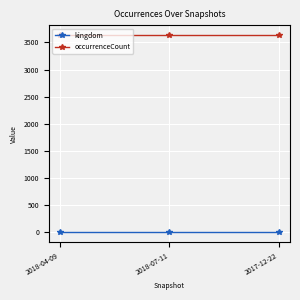

Which series has the largest total across all categories?

occurrenceCount